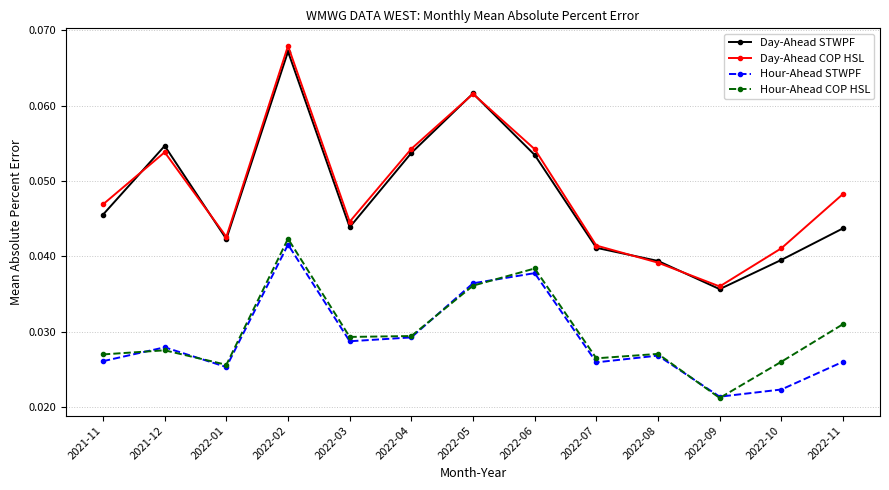

Which series changed the most between 2021-11 and 2022-10?

Day-Ahead STWPF